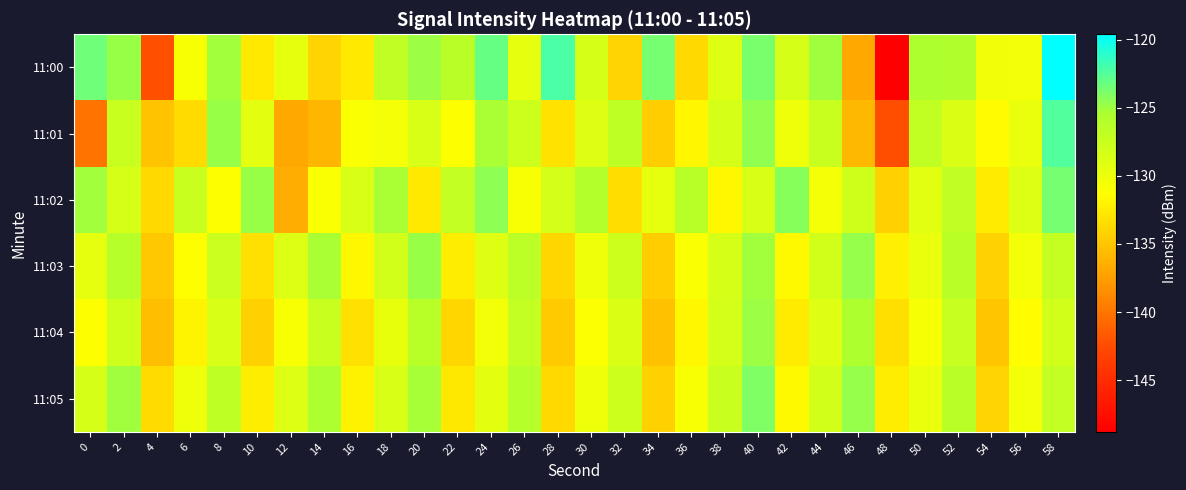

What is the total value across all series at 28?

-785.7